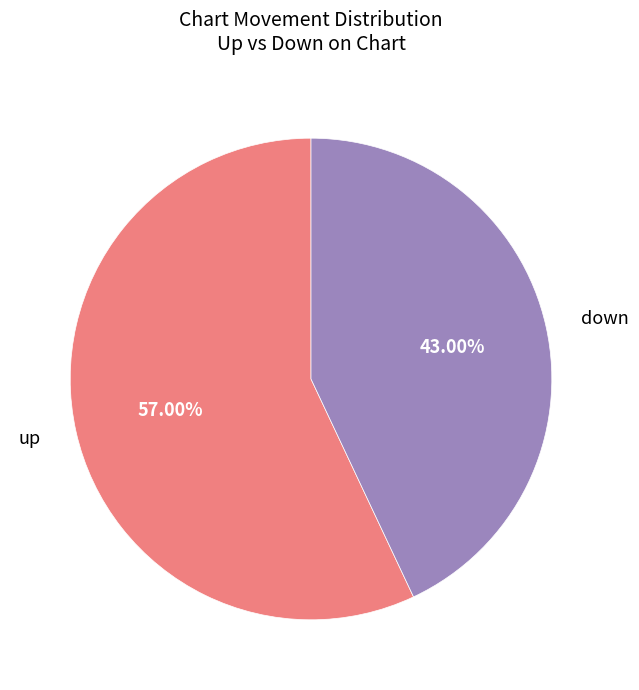

Which slice is the largest?

up